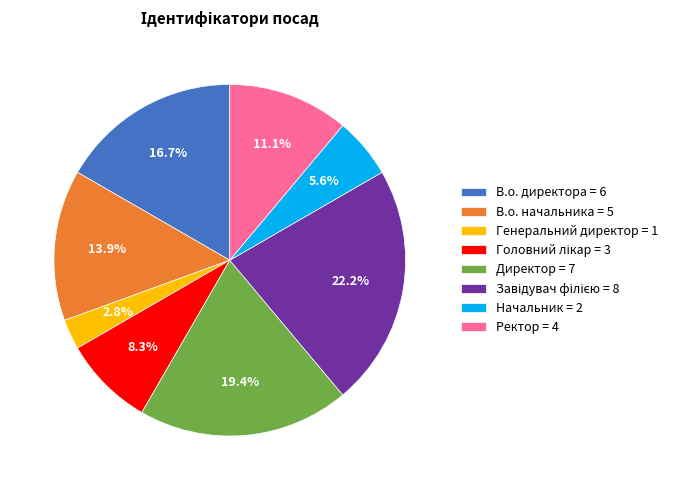

To the nearest percent, what portion does Директор represent?

19%